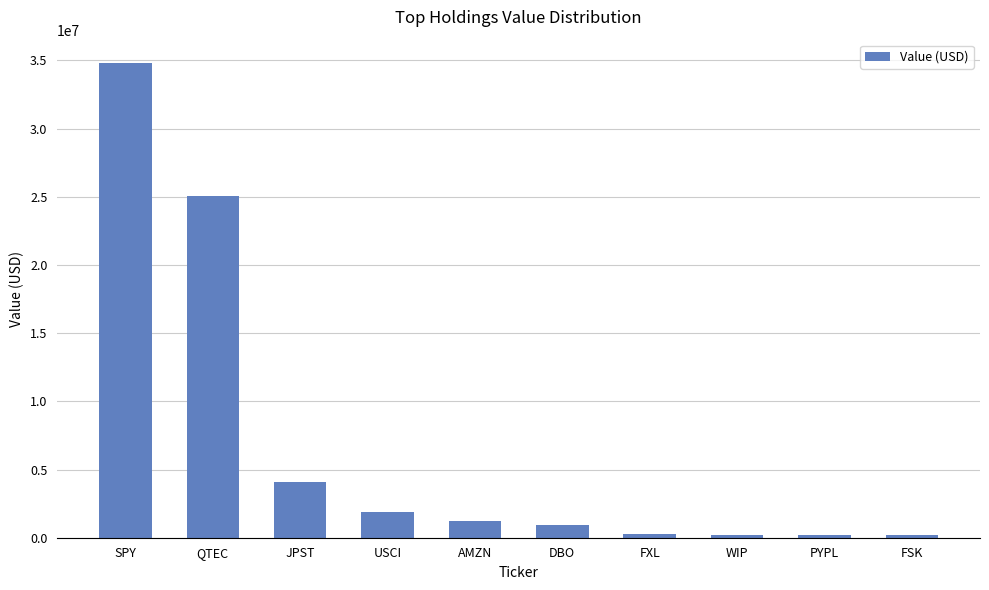

Approximately how many times larger is the value at DBO compared to JPST?

0.2